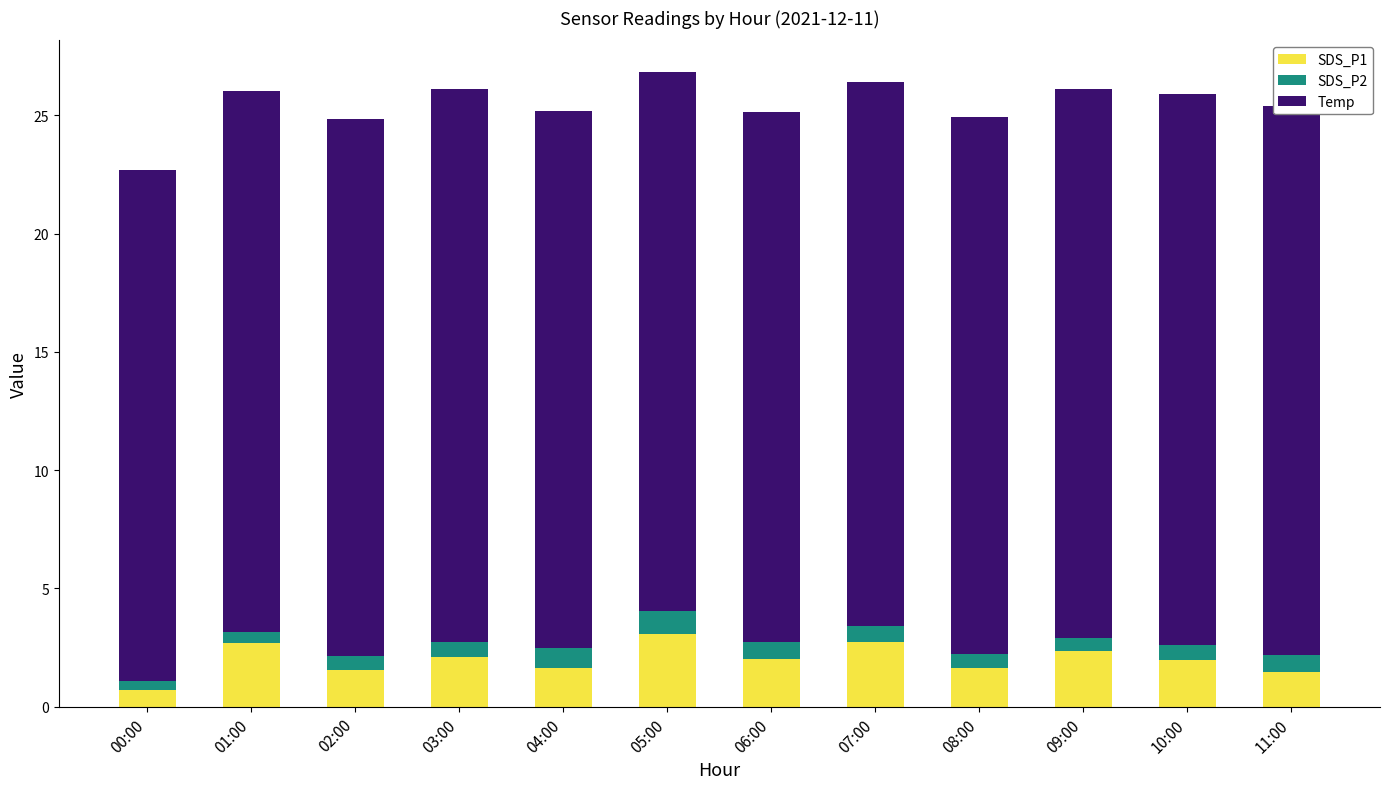

What is the highest value of the SDS_P1 series?

3.1